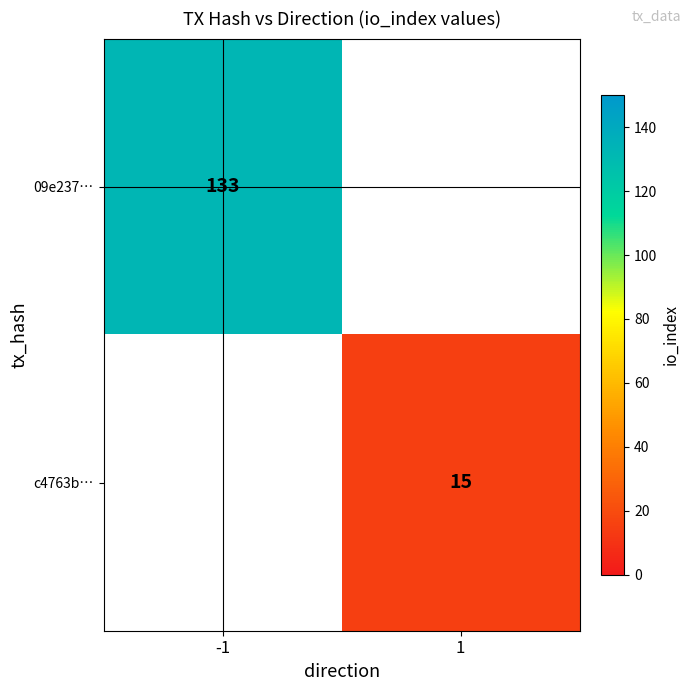

True or false: c4763b… has a value of 15 at 1.

True